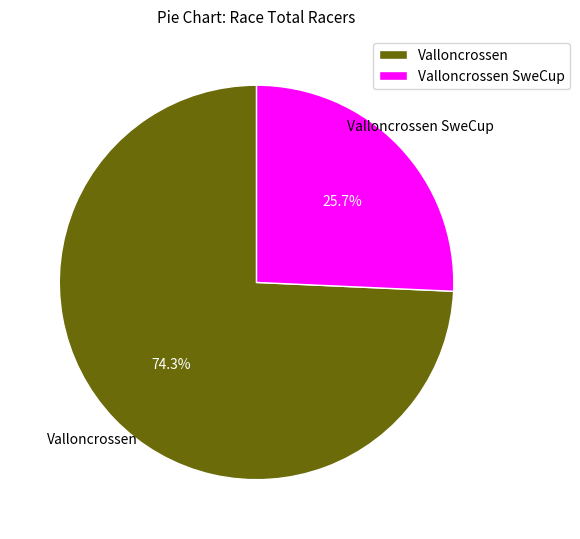

Between Valloncrossen and Valloncrossen SweCup, which is larger?

Valloncrossen